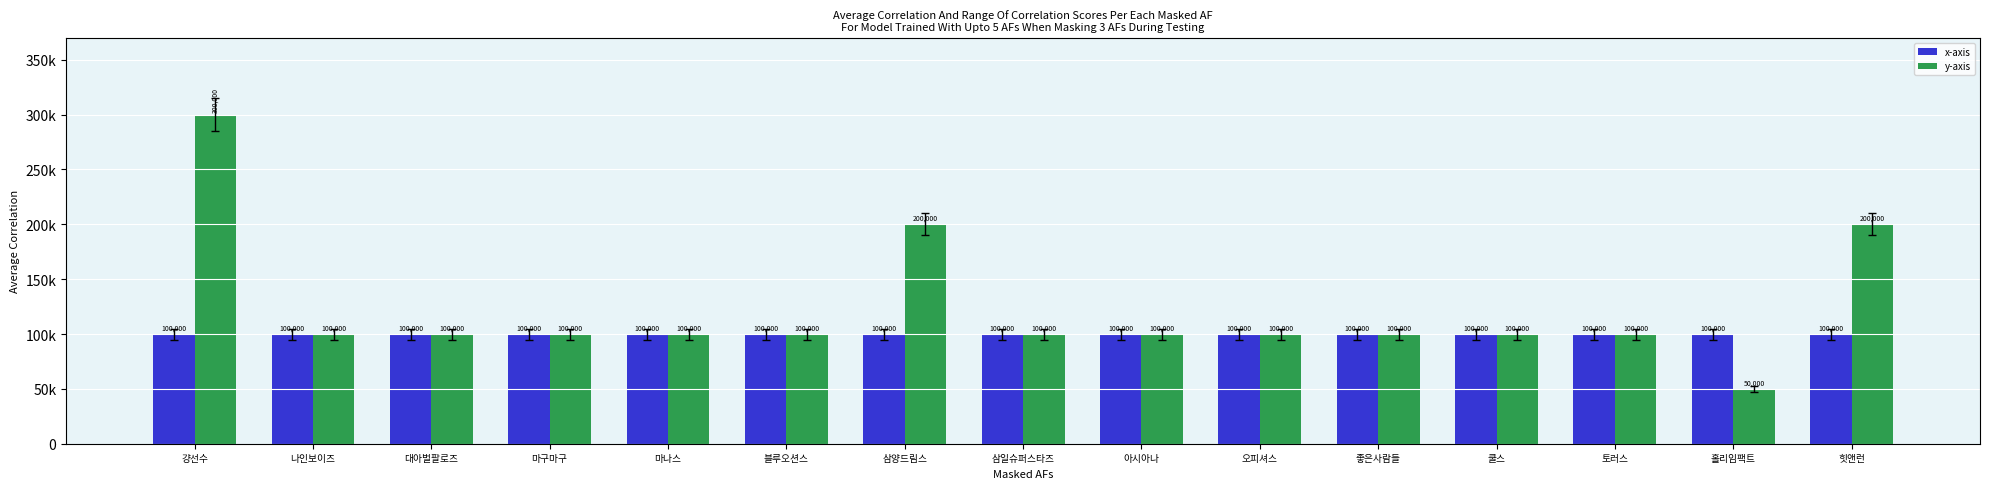

The x-axis series shows 151706 at 토러스. True or false?

False